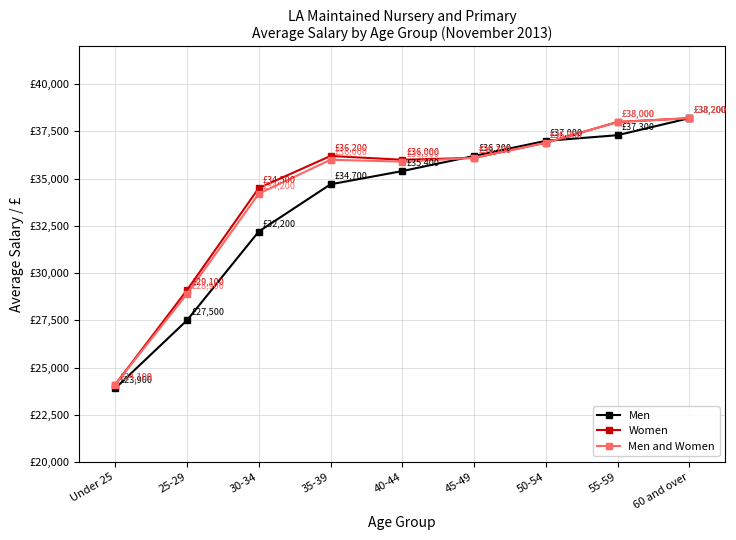

Where does the Men and Women series first go above 36000?

45-49